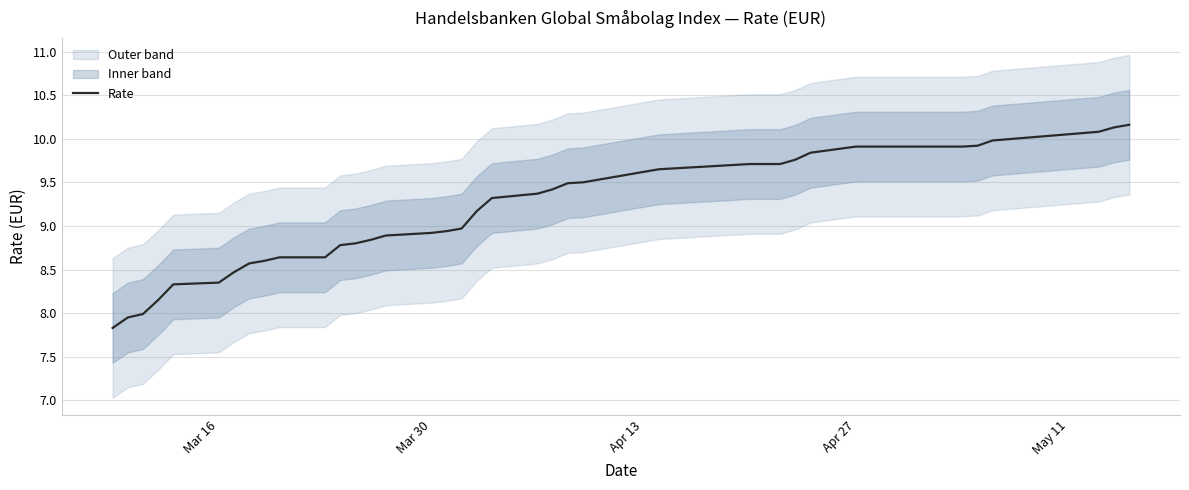

How many series are shown in this chart?

1